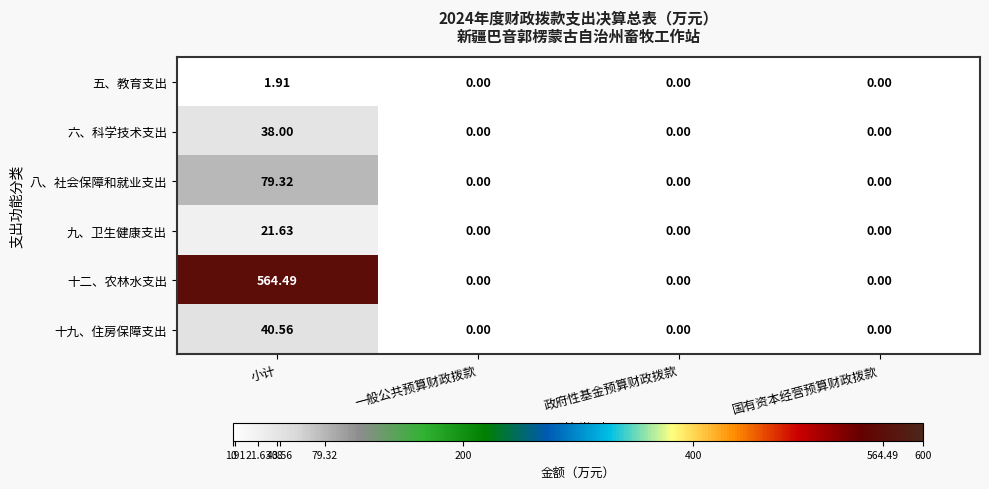

At 小计, list the series in order from smallest to largest.

五、教育支出, 九、卫生健康支出, 六、科学技术支出, 十九、住房保障支出, 八、社会保障和就业支出, 十二、农林水支出